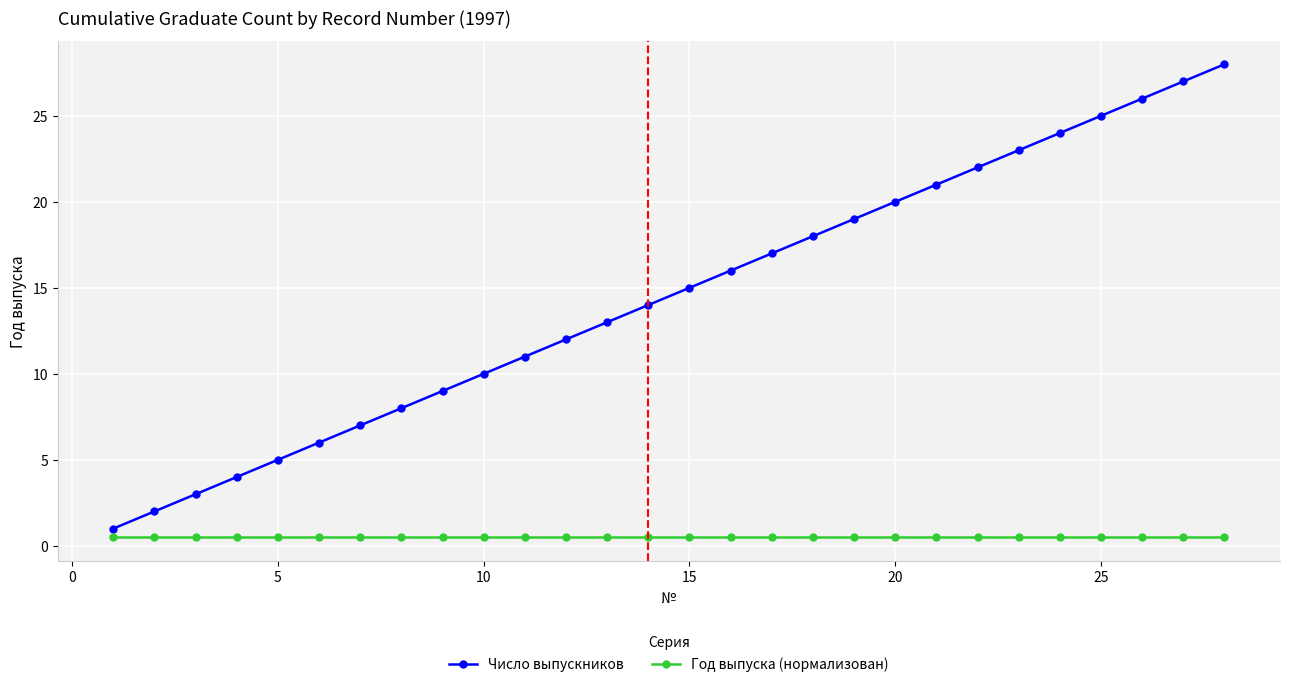

Which series has the largest range (max minus min)?

Число выпускников